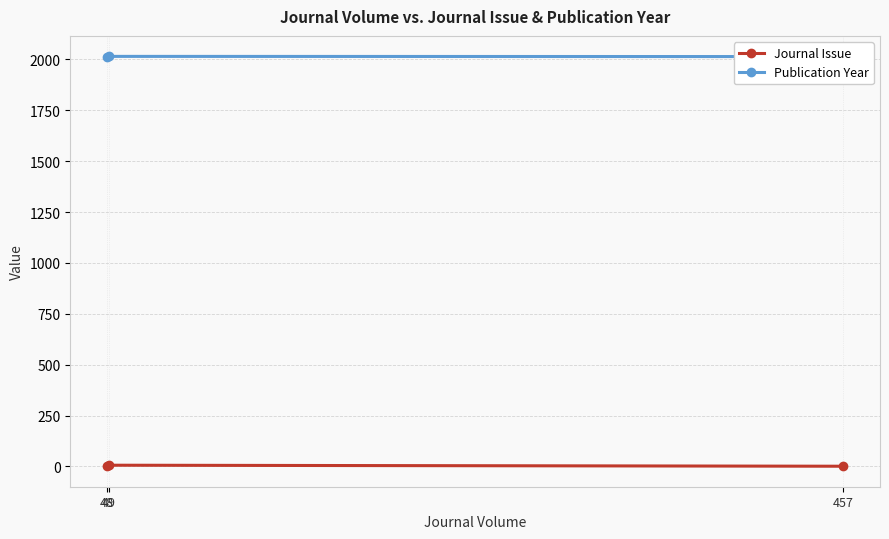

Rank the series by their maximum value, from lowest to highest.

Journal Issue, Publication Year